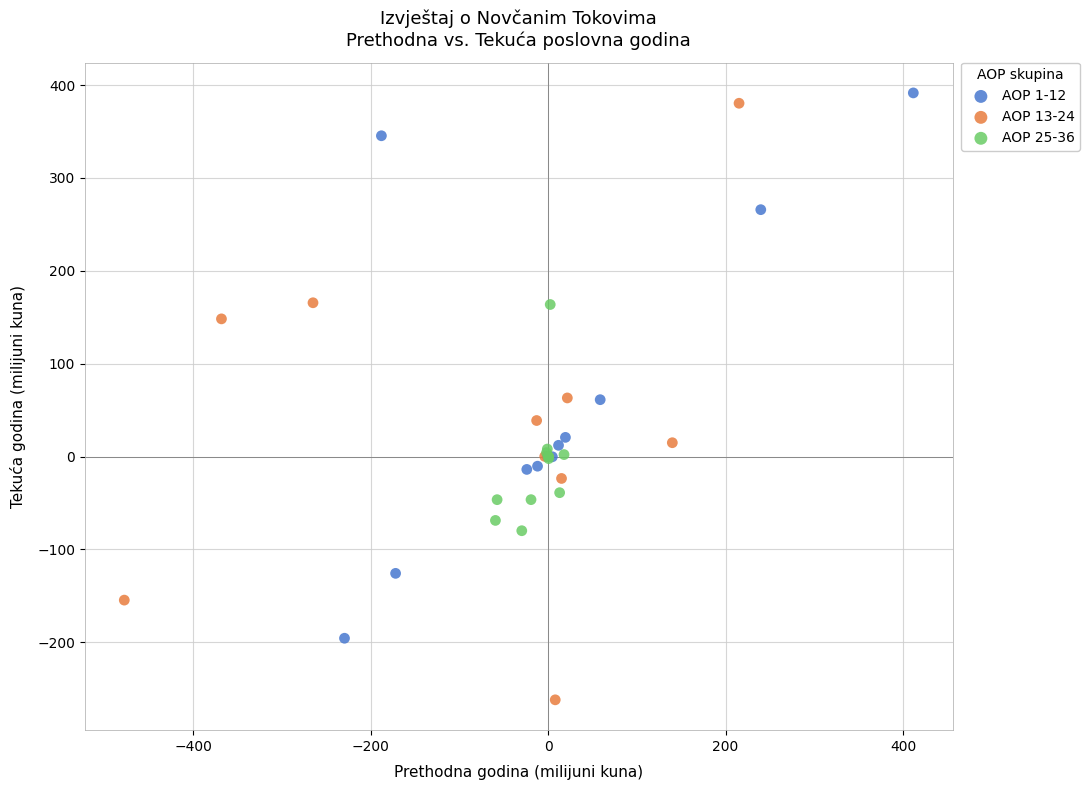

Which series contains the lowest Y value?

AOP 13-24